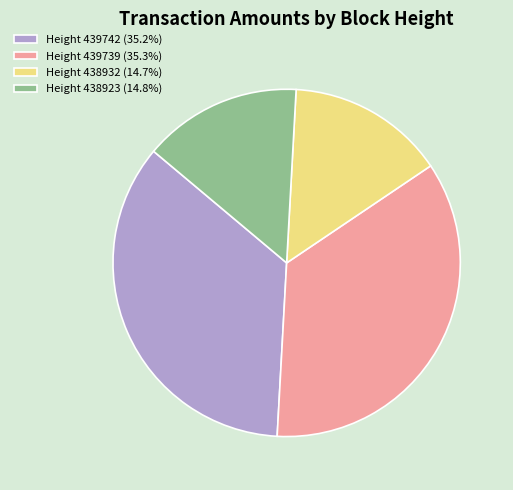

Is the sum of Height 439742 (35.2%) and Height 439739 (35.3%) greater than half?

Yes